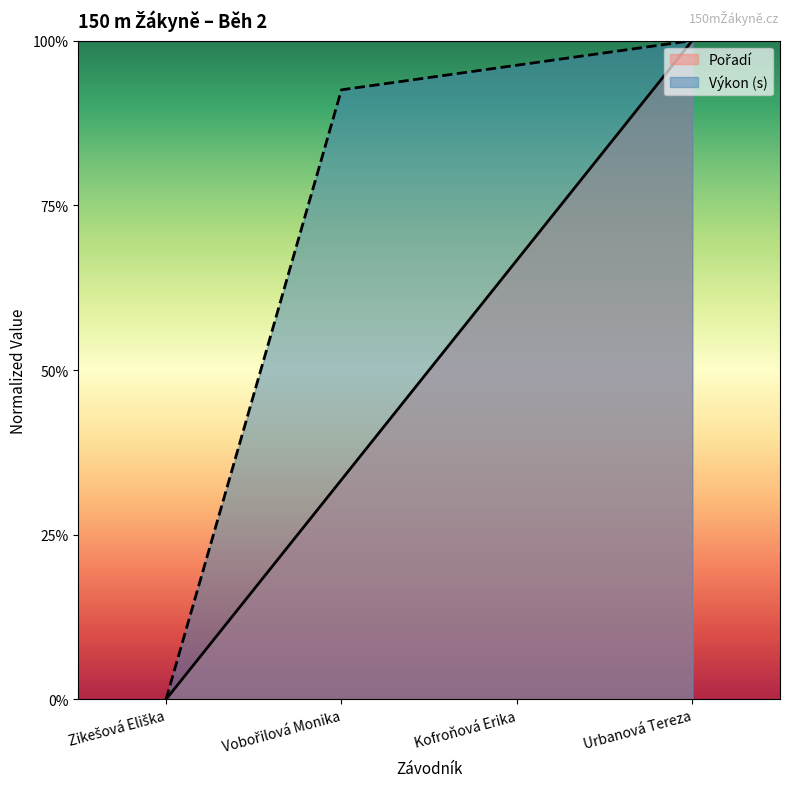

What position from the right is Zikešová Eliška?

4